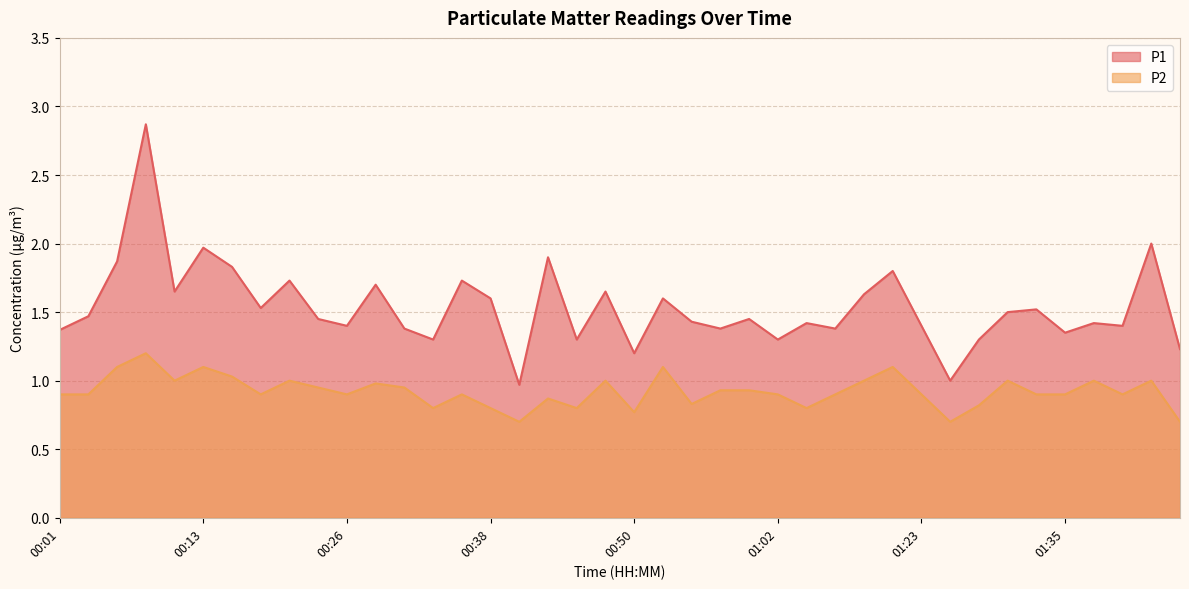

At which category does P2 reach its first local peak?

00:09